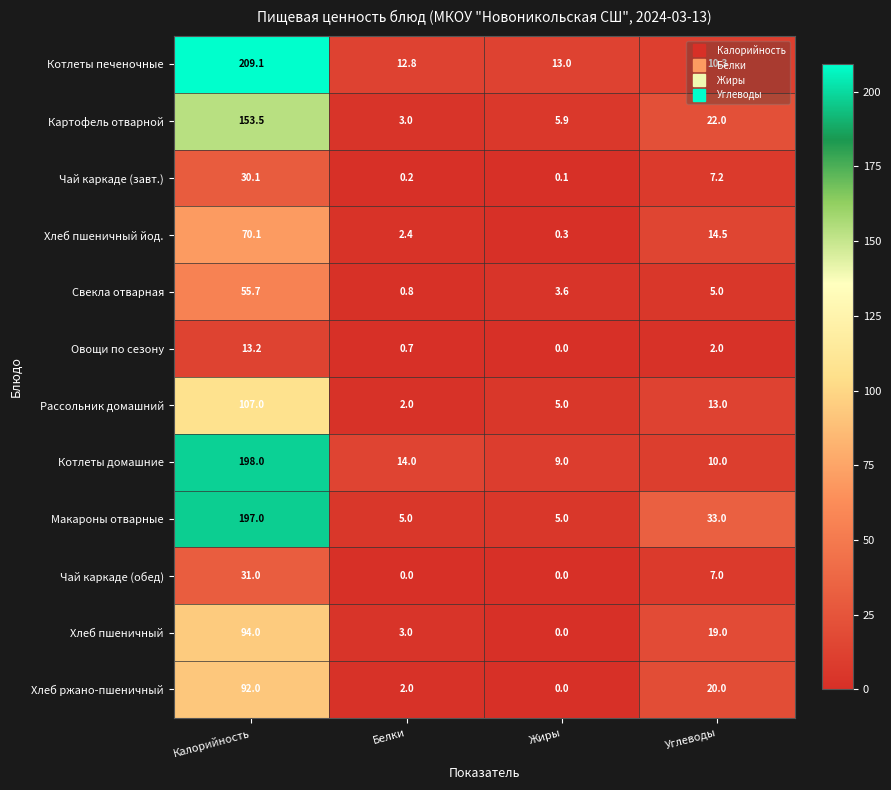

The value of Рассольник домашний at Углеводы is 13.0. True or false?

True